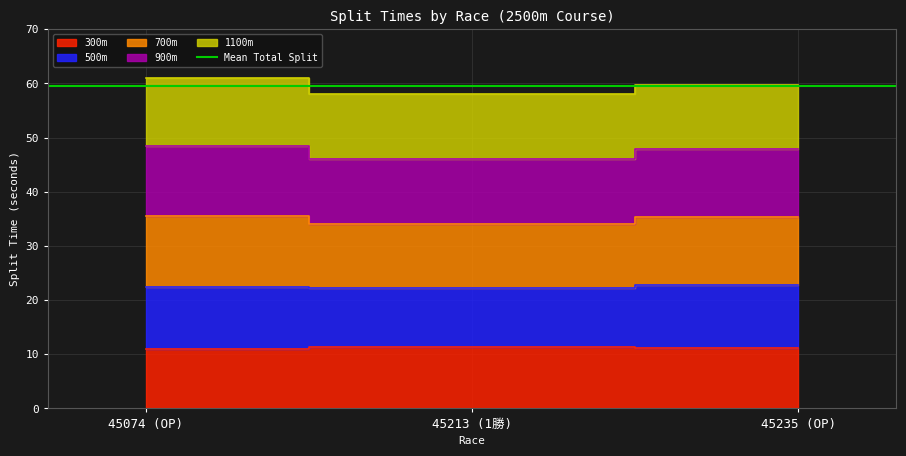

At which category is the sum across all series the highest?

45074 (OP)